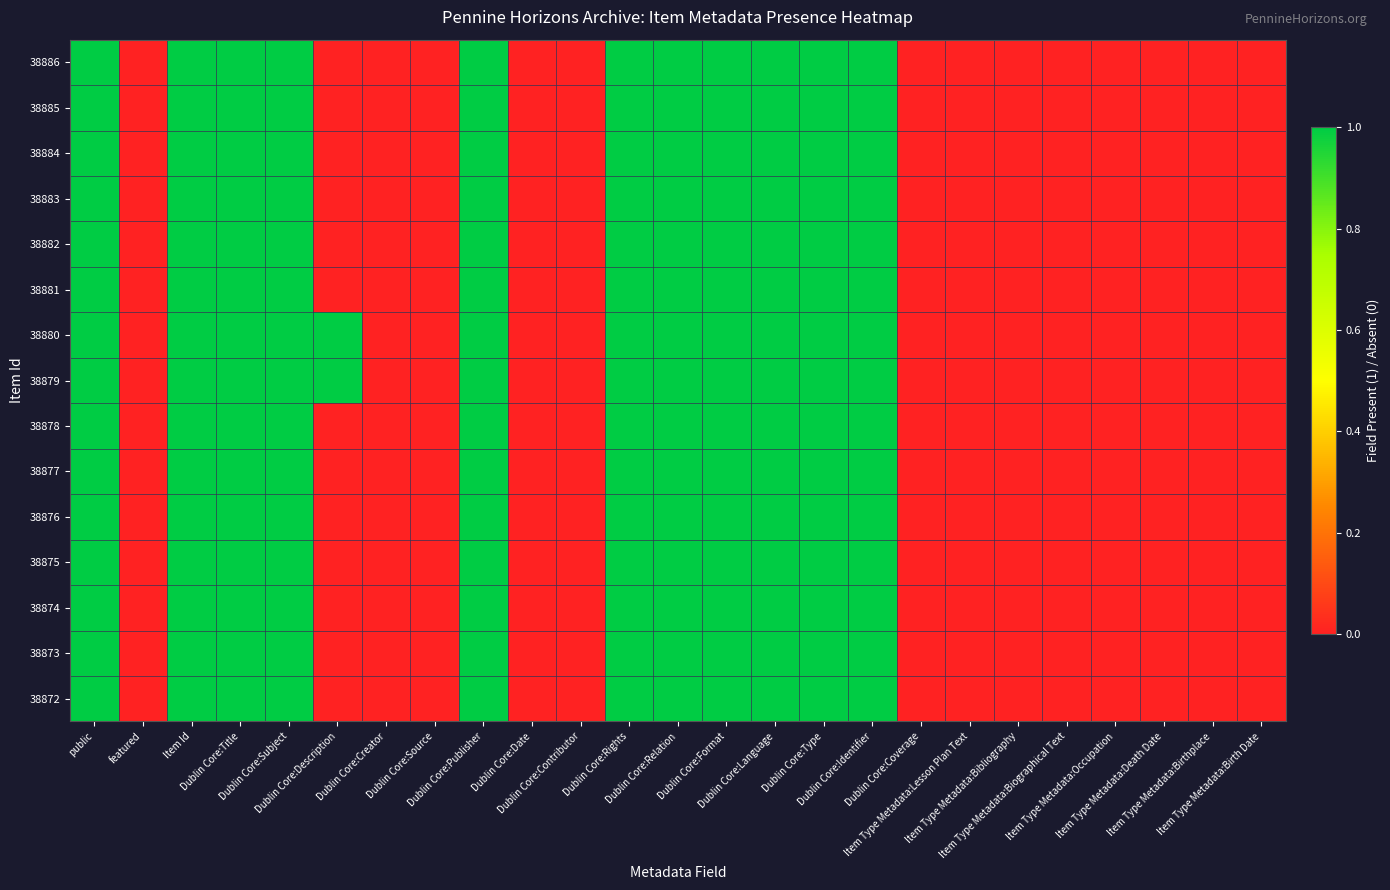

Reading left to right, what are all the values shown in this chart?

38886: public=1	featured=0	Item Id=1	Dublin Core:Title=1	Dublin Core:Subject=1	Dublin Core:Description=0	Dublin Core:Creator=0	Dublin Core:Source=0	Dublin Core:Publisher=1	Dublin Core:Date=0	Dublin Core:Contributor=0	Dublin Core:Rights=1	Dublin Core:Relation=1	Dublin Core:Format=1	Dublin Core:Language=1	Dublin Core:Type=1	Dublin Core:Identifier=1	Dublin Core:Coverage=0	Item Type Metadata:Lesson Plan Text=0	Item Type Metadata:Bibliography=0	Item Type Metadata:Biographical Text=0	Item Type Metadata:Occupation=0	Item Type Metadata:Death Date=0	Item Type Metadata:Birthplace=0	Item Type Metadata:Birth Date=0
38885: public=1	featured=0	Item Id=1	Dublin Core:Title=1	Dublin Core:Subject=1	Dublin Core:Description=0	Dublin Core:Creator=0	Dublin Core:Source=0	Dublin Core:Publisher=1	Dublin Core:Date=0	Dublin Core:Contributor=0	Dublin Core:Rights=1	Dublin Core:Relation=1	Dublin Core:Format=1	Dublin Core:Language=1	Dublin Core:Type=1	Dublin Core:Identifier=1	Dublin Core:Coverage=0	Item Type Metadata:Lesson Plan Text=0	Item Type Metadata:Bibliography=0	Item Type Metadata:Biographical Text=0	Item Type Metadata:Occupation=0	Item Type Metadata:Death Date=0	Item Type Metadata:Birthplace=0	Item Type Metadata:Birth Date=0
38884: public=1	featured=0	Item Id=1	Dublin Core:Title=1	Dublin Core:Subject=1	Dublin Core:Description=0	Dublin Core:Creator=0	Dublin Core:Source=0	Dublin Core:Publisher=1	Dublin Core:Date=0	Dublin Core:Contributor=0	Dublin Core:Rights=1	Dublin Core:Relation=1	Dublin Core:Format=1	Dublin Core:Language=1	Dublin Core:Type=1	Dublin Core:Identifier=1	Dublin Core:Coverage=0	Item Type Metadata:Lesson Plan Text=0	Item Type Metadata:Bibliography=0	Item Type Metadata:Biographical Text=0	Item Type Metadata:Occupation=0	Item Type Metadata:Death Date=0	Item Type Metadata:Birthplace=0	Item Type Metadata:Birth Date=0
38883: public=1	featured=0	Item Id=1	Dublin Core:Title=1	Dublin Core:Subject=1	Dublin Core:Description=0	Dublin Core:Creator=0	Dublin Core:Source=0	Dublin Core:Publisher=1	Dublin Core:Date=0	Dublin Core:Contributor=0	Dublin Core:Rights=1	Dublin Core:Relation=1	Dublin Core:Format=1	Dublin Core:Language=1	Dublin Core:Type=1	Dublin Core:Identifier=1	Dublin Core:Coverage=0	Item Type Metadata:Lesson Plan Text=0	Item Type Metadata:Bibliography=0	Item Type Metadata:Biographical Text=0	Item Type Metadata:Occupation=0	Item Type Metadata:Death Date=0	Item Type Metadata:Birthplace=0	Item Type Metadata:Birth Date=0
38882: public=1	featured=0	Item Id=1	Dublin Core:Title=1	Dublin Core:Subject=1	Dublin Core:Description=0	Dublin Core:Creator=0	Dublin Core:Source=0	Dublin Core:Publisher=1	Dublin Core:Date=0	Dublin Core:Contributor=0	Dublin Core:Rights=1	Dublin Core:Relation=1	Dublin Core:Format=1	Dublin Core:Language=1	Dublin Core:Type=1	Dublin Core:Identifier=1	Dublin Core:Coverage=0	Item Type Metadata:Lesson Plan Text=0	Item Type Metadata:Bibliography=0	Item Type Metadata:Biographical Text=0	Item Type Metadata:Occupation=0	Item Type Metadata:Death Date=0	Item Type Metadata:Birthplace=0	Item Type Metadata:Birth Date=0
38881: public=1	featured=0	Item Id=1	Dublin Core:Title=1	Dublin Core:Subject=1	Dublin Core:Description=0	Dublin Core:Creator=0	Dublin Core:Source=0	Dublin Core:Publisher=1	Dublin Core:Date=0	Dublin Core:Contributor=0	Dublin Core:Rights=1	Dublin Core:Relation=1	Dublin Core:Format=1	Dublin Core:Language=1	Dublin Core:Type=1	Dublin Core:Identifier=1	Dublin Core:Coverage=0	Item Type Metadata:Lesson Plan Text=0	Item Type Metadata:Bibliography=0	Item Type Metadata:Biographical Text=0	Item Type Metadata:Occupation=0	Item Type Metadata:Death Date=0	Item Type Metadata:Birthplace=0	Item Type Metadata:Birth Date=0
38880: public=1	featured=0	Item Id=1	Dublin Core:Title=1	Dublin Core:Subject=1	Dublin Core:Description=1	Dublin Core:Creator=0	Dublin Core:Source=0	Dublin Core:Publisher=1	Dublin Core:Date=0	Dublin Core:Contributor=0	Dublin Core:Rights=1	Dublin Core:Relation=1	Dublin Core:Format=1	Dublin Core:Language=1	Dublin Core:Type=1	Dublin Core:Identifier=1	Dublin Core:Coverage=0	Item Type Metadata:Lesson Plan Text=0	Item Type Metadata:Bibliography=0	Item Type Metadata:Biographical Text=0	Item Type Metadata:Occupation=0	Item Type Metadata:Death Date=0	Item Type Metadata:Birthplace=0	Item Type Metadata:Birth Date=0
38879: public=1	featured=0	Item Id=1	Dublin Core:Title=1	Dublin Core:Subject=1	Dublin Core:Description=1	Dublin Core:Creator=0	Dublin Core:Source=0	Dublin Core:Publisher=1	Dublin Core:Date=0	Dublin Core:Contributor=0	Dublin Core:Rights=1	Dublin Core:Relation=1	Dublin Core:Format=1	Dublin Core:Language=1	Dublin Core:Type=1	Dublin Core:Identifier=1	Dublin Core:Coverage=0	Item Type Metadata:Lesson Plan Text=0	Item Type Metadata:Bibliography=0	Item Type Metadata:Biographical Text=0	Item Type Metadata:Occupation=0	Item Type Metadata:Death Date=0	Item Type Metadata:Birthplace=0	Item Type Metadata:Birth Date=0
38878: public=1	featured=0	Item Id=1	Dublin Core:Title=1	Dublin Core:Subject=1	Dublin Core:Description=0	Dublin Core:Creator=0	Dublin Core:Source=0	Dublin Core:Publisher=1	Dublin Core:Date=0	Dublin Core:Contributor=0	Dublin Core:Rights=1	Dublin Core:Relation=1	Dublin Core:Format=1	Dublin Core:Language=1	Dublin Core:Type=1	Dublin Core:Identifier=1	Dublin Core:Coverage=0	Item Type Metadata:Lesson Plan Text=0	Item Type Metadata:Bibliography=0	Item Type Metadata:Biographical Text=0	Item Type Metadata:Occupation=0	Item Type Metadata:Death Date=0	Item Type Metadata:Birthplace=0	Item Type Metadata:Birth Date=0
38877: public=1	featured=0	Item Id=1	Dublin Core:Title=1	Dublin Core:Subject=1	Dublin Core:Description=0	Dublin Core:Creator=0	Dublin Core:Source=0	Dublin Core:Publisher=1	Dublin Core:Date=0	Dublin Core:Contributor=0	Dublin Core:Rights=1	Dublin Core:Relation=1	Dublin Core:Format=1	Dublin Core:Language=1	Dublin Core:Type=1	Dublin Core:Identifier=1	Dublin Core:Coverage=0	Item Type Metadata:Lesson Plan Text=0	Item Type Metadata:Bibliography=0	Item Type Metadata:Biographical Text=0	Item Type Metadata:Occupation=0	Item Type Metadata:Death Date=0	Item Type Metadata:Birthplace=0	Item Type Metadata:Birth Date=0
38876: public=1	featured=0	Item Id=1	Dublin Core:Title=1	Dublin Core:Subject=1	Dublin Core:Description=0	Dublin Core:Creator=0	Dublin Core:Source=0	Dublin Core:Publisher=1	Dublin Core:Date=0	Dublin Core:Contributor=0	Dublin Core:Rights=1	Dublin Core:Relation=1	Dublin Core:Format=1	Dublin Core:Language=1	Dublin Core:Type=1	Dublin Core:Identifier=1	Dublin Core:Coverage=0	Item Type Metadata:Lesson Plan Text=0	Item Type Metadata:Bibliography=0	Item Type Metadata:Biographical Text=0	Item Type Metadata:Occupation=0	Item Type Metadata:Death Date=0	Item Type Metadata:Birthplace=0	Item Type Metadata:Birth Date=0
38875: public=1	featured=0	Item Id=1	Dublin Core:Title=1	Dublin Core:Subject=1	Dublin Core:Description=0	Dublin Core:Creator=0	Dublin Core:Source=0	Dublin Core:Publisher=1	Dublin Core:Date=0	Dublin Core:Contributor=0	Dublin Core:Rights=1	Dublin Core:Relation=1	Dublin Core:Format=1	Dublin Core:Language=1	Dublin Core:Type=1	Dublin Core:Identifier=1	Dublin Core:Coverage=0	Item Type Metadata:Lesson Plan Text=0	Item Type Metadata:Bibliography=0	Item Type Metadata:Biographical Text=0	Item Type Metadata:Occupation=0	Item Type Metadata:Death Date=0	Item Type Metadata:Birthplace=0	Item Type Metadata:Birth Date=0
38874: public=1	featured=0	Item Id=1	Dublin Core:Title=1	Dublin Core:Subject=1	Dublin Core:Description=0	Dublin Core:Creator=0	Dublin Core:Source=0	Dublin Core:Publisher=1	Dublin Core:Date=0	Dublin Core:Contributor=0	Dublin Core:Rights=1	Dublin Core:Relation=1	Dublin Core:Format=1	Dublin Core:Language=1	Dublin Core:Type=1	Dublin Core:Identifier=1	Dublin Core:Coverage=0	Item Type Metadata:Lesson Plan Text=0	Item Type Metadata:Bibliography=0	Item Type Metadata:Biographical Text=0	Item Type Metadata:Occupation=0	Item Type Metadata:Death Date=0	Item Type Metadata:Birthplace=0	Item Type Metadata:Birth Date=0
38873: public=1	featured=0	Item Id=1	Dublin Core:Title=1	Dublin Core:Subject=1	Dublin Core:Description=0	Dublin Core:Creator=0	Dublin Core:Source=0	Dublin Core:Publisher=1	Dublin Core:Date=0	Dublin Core:Contributor=0	Dublin Core:Rights=1	Dublin Core:Relation=1	Dublin Core:Format=1	Dublin Core:Language=1	Dublin Core:Type=1	Dublin Core:Identifier=1	Dublin Core:Coverage=0	Item Type Metadata:Lesson Plan Text=0	Item Type Metadata:Bibliography=0	Item Type Metadata:Biographical Text=0	Item Type Metadata:Occupation=0	Item Type Metadata:Death Date=0	Item Type Metadata:Birthplace=0	Item Type Metadata:Birth Date=0
38872: public=1	featured=0	Item Id=1	Dublin Core:Title=1	Dublin Core:Subject=1	Dublin Core:Description=0	Dublin Core:Creator=0	Dublin Core:Source=0	Dublin Core:Publisher=1	Dublin Core:Date=0	Dublin Core:Contributor=0	Dublin Core:Rights=1	Dublin Core:Relation=1	Dublin Core:Format=1	Dublin Core:Language=1	Dublin Core:Type=1	Dublin Core:Identifier=1	Dublin Core:Coverage=0	Item Type Metadata:Lesson Plan Text=0	Item Type Metadata:Bibliography=0	Item Type Metadata:Biographical Text=0	Item Type Metadata:Occupation=0	Item Type Metadata:Death Date=0	Item Type Metadata:Birthplace=0	Item Type Metadata:Birth Date=0